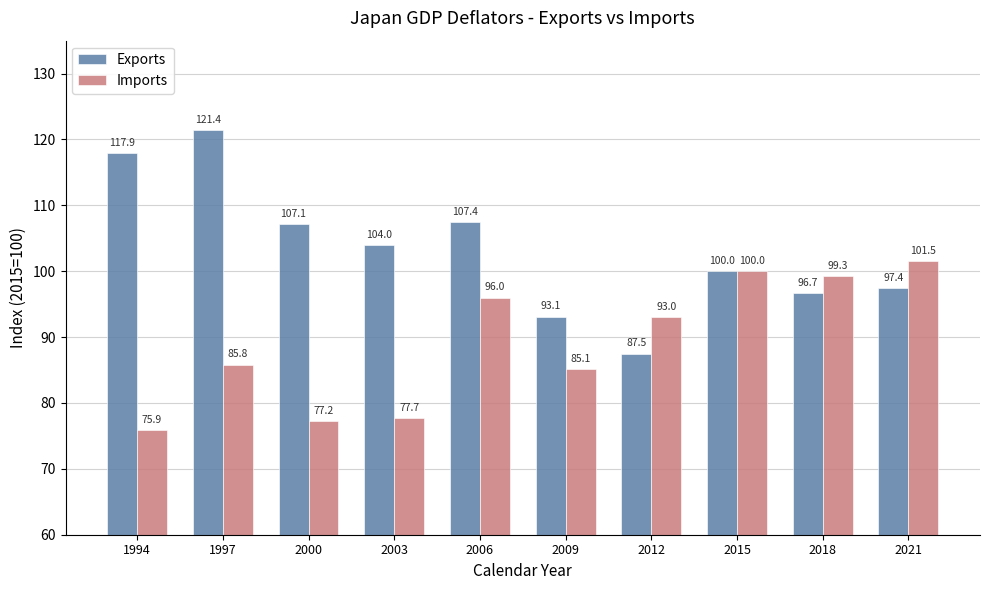

What is the sum of all Exports values?

1032.5